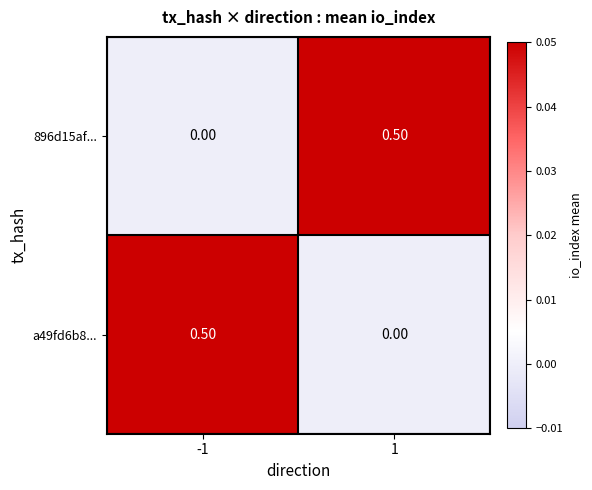

How many categories are shown in the chart?

2